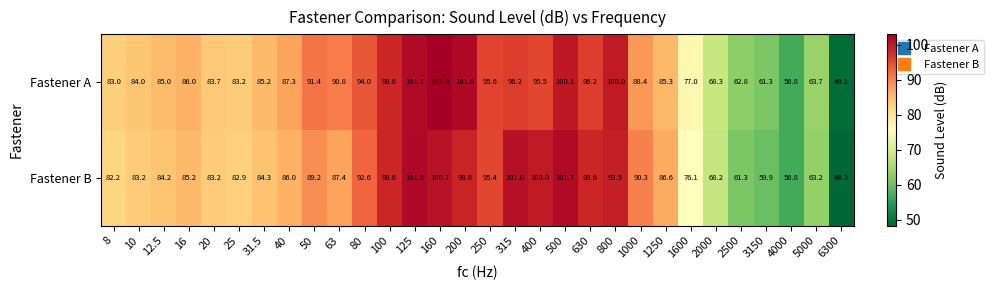

True or false: Fastener A has a value of 37.1 at 63.

False